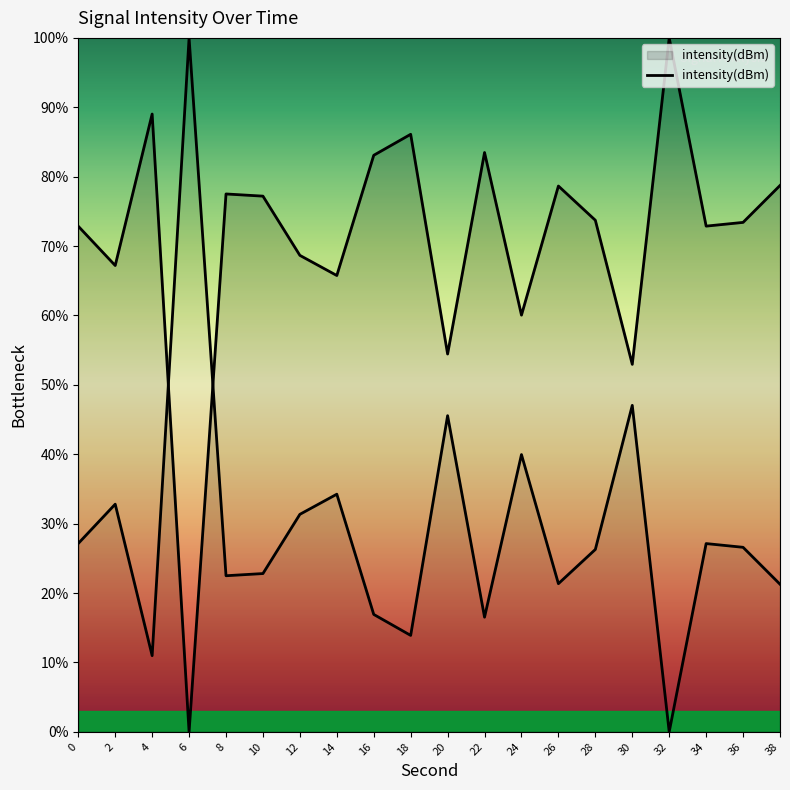

What is the approximate value at 2?

67.2